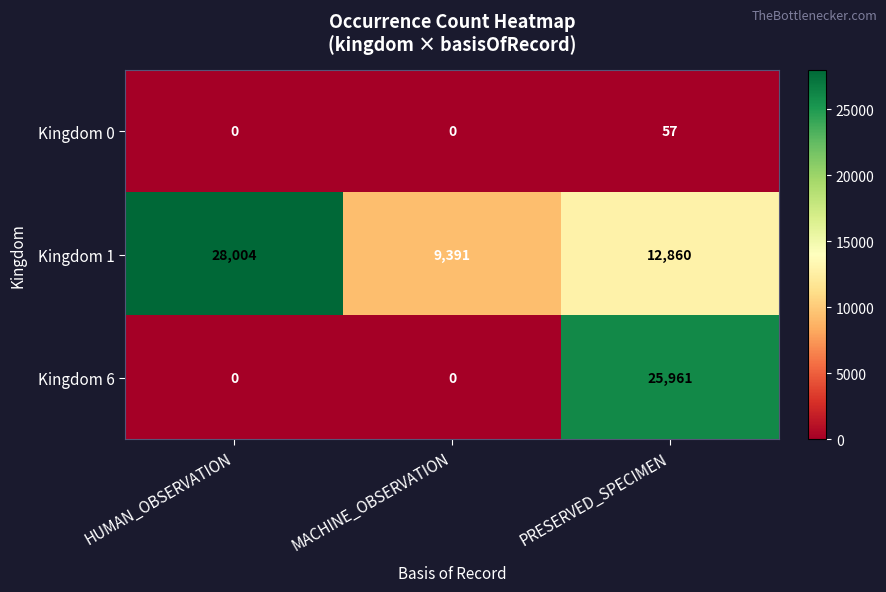

List the series in order of their overall mean, lowest first.

Kingdom 0, Kingdom 6, Kingdom 1